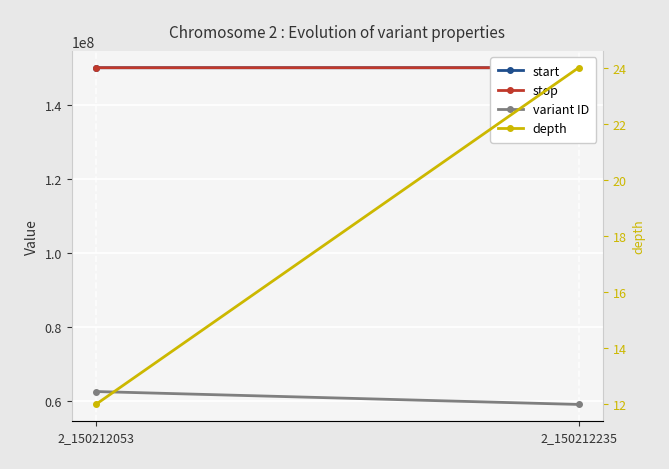

What is the sum of all depth values?

36